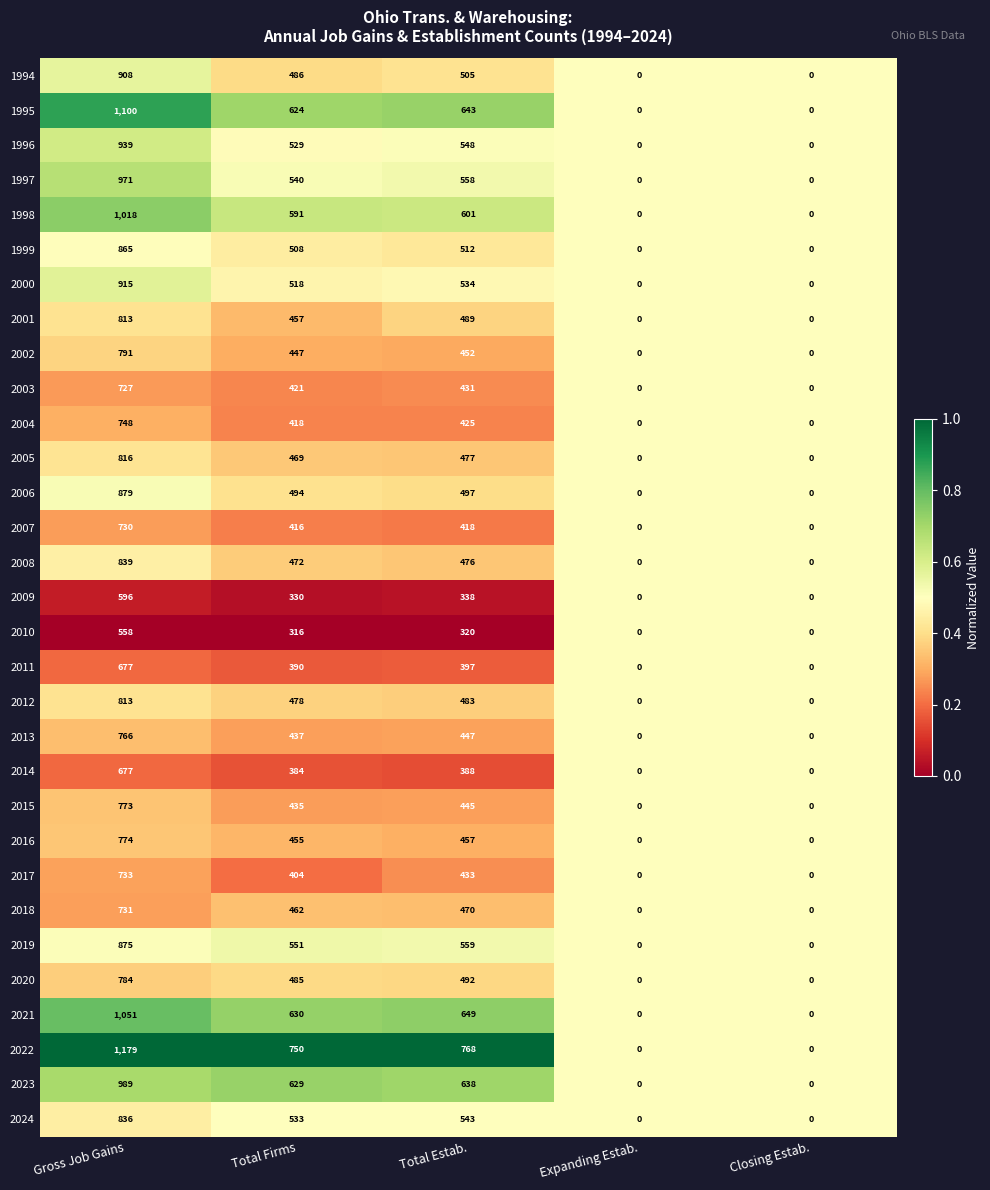

What is the sum of all 2015 values?

1653